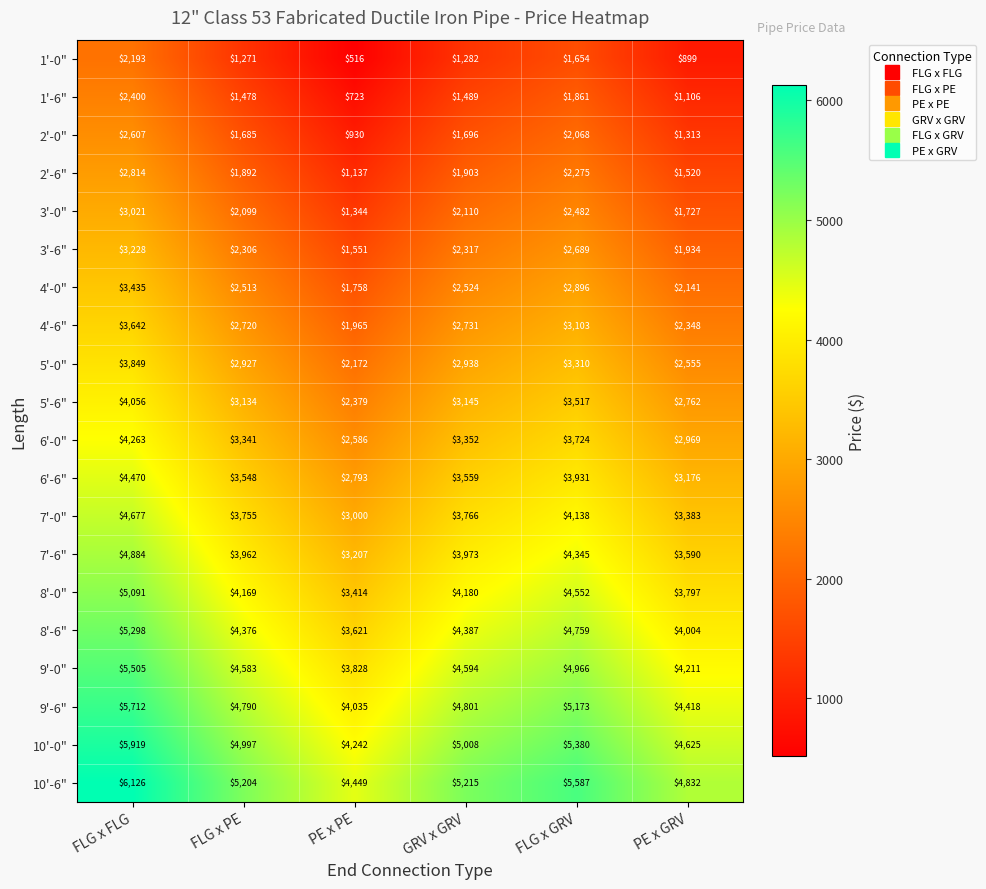

Rank the series by their maximum value, from highest to lowest.

10'-6", 10'-0", 9'-6", 9'-0", 8'-6", 8'-0", 7'-6", 7'-0", 6'-6", 6'-0", 5'-6", 5'-0", 4'-6", 4'-0", 3'-6", 3'-0", 2'-6", 2'-0", 1'-6", 1'-0"